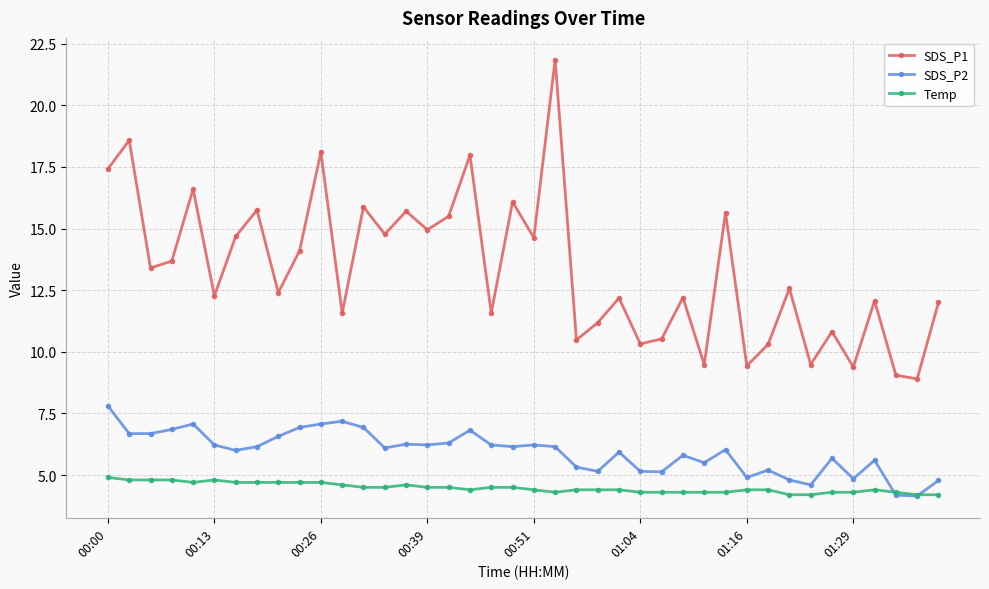

List the series in order of their overall mean, lowest first.

Temp, SDS_P2, SDS_P1